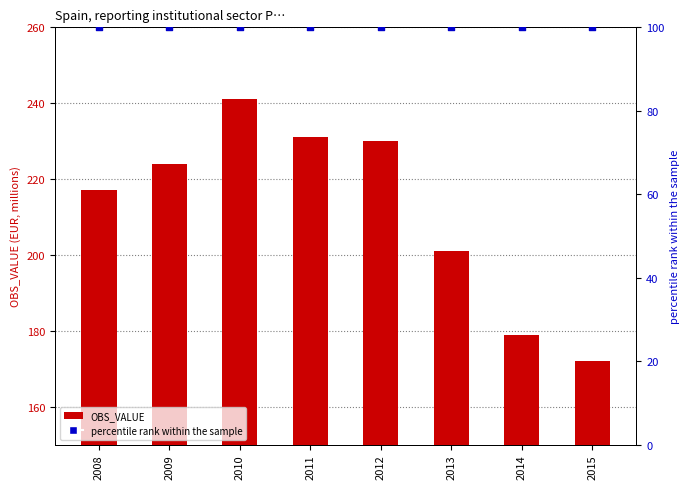

What are all the series names shown in the legend?

OBS_VALUE, percentile rank within the sample